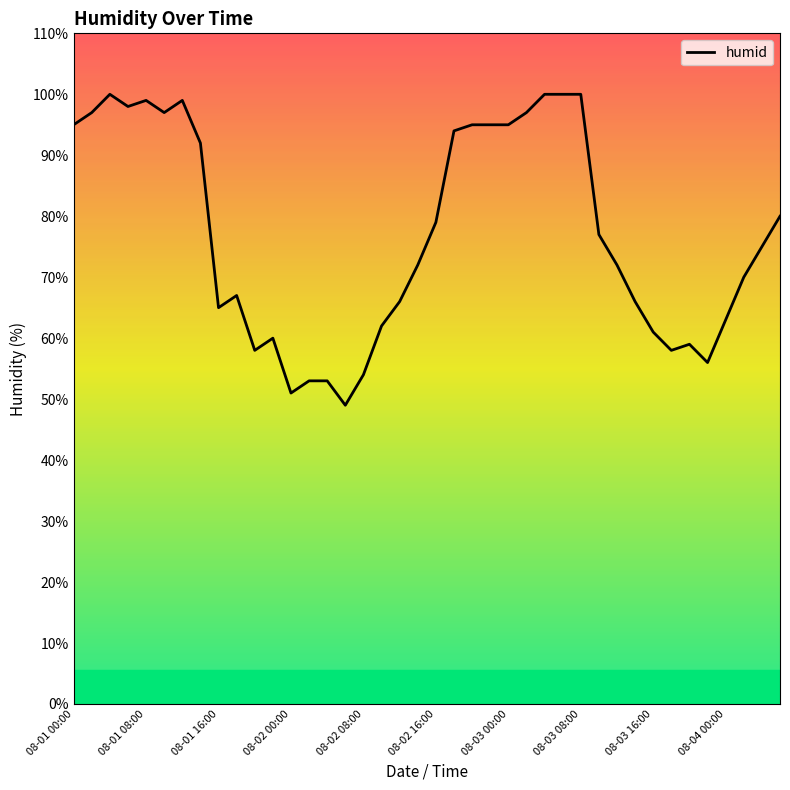

What is the minimum value shown in the chart?

49